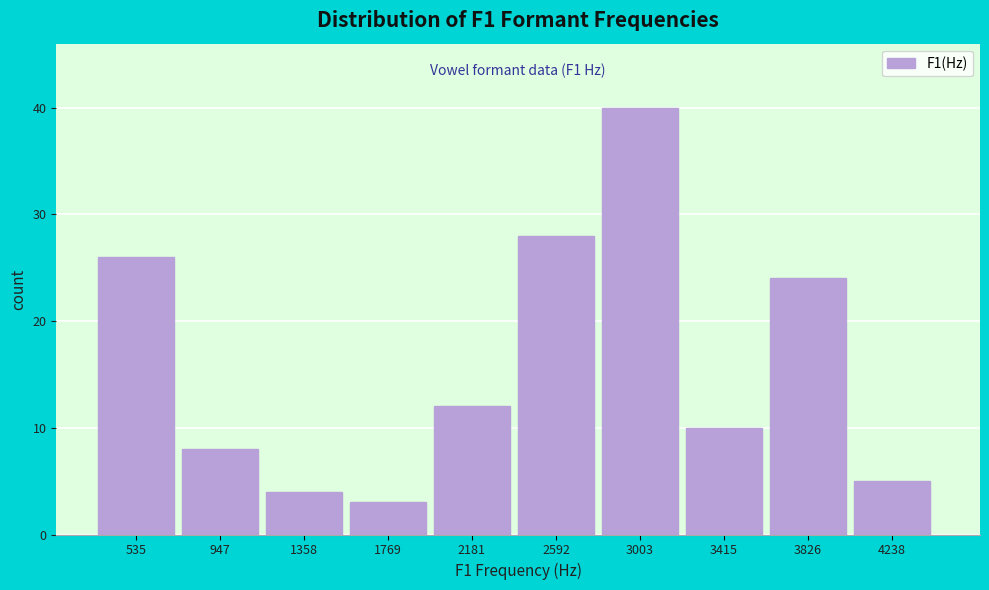

Reading left to right, transcribe all the data shown in this chart.

535=26	947=8	1358=4	1769=3	2181=12	2592=28	3003=40	3415=10	3826=24	4238=5